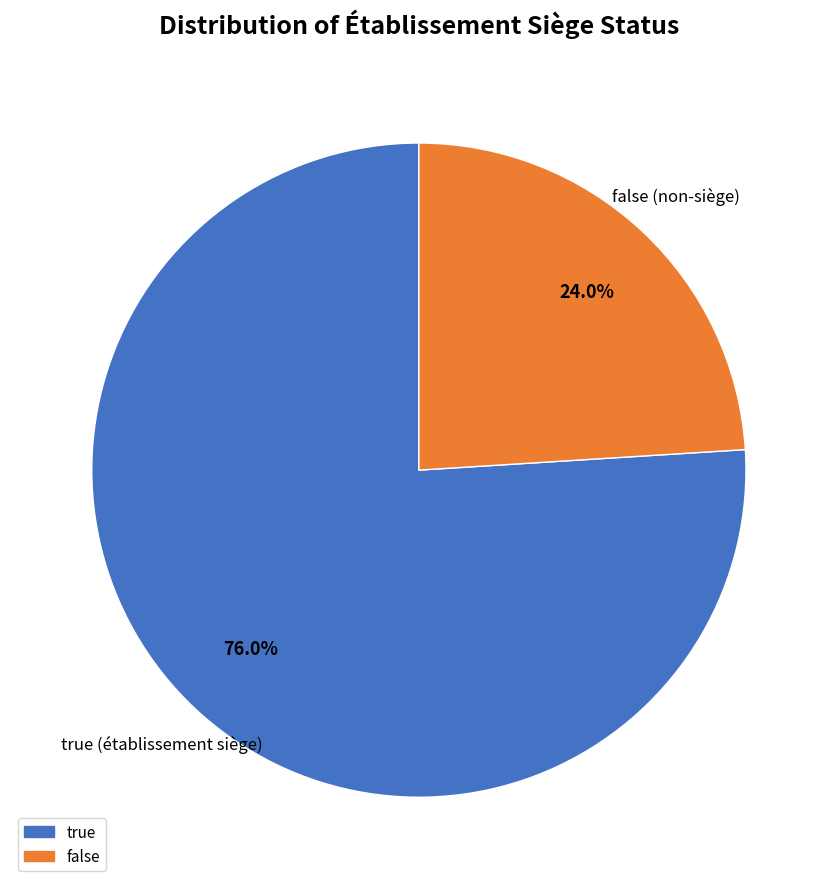

To the nearest percent, what percentage of the pie is false?

24%